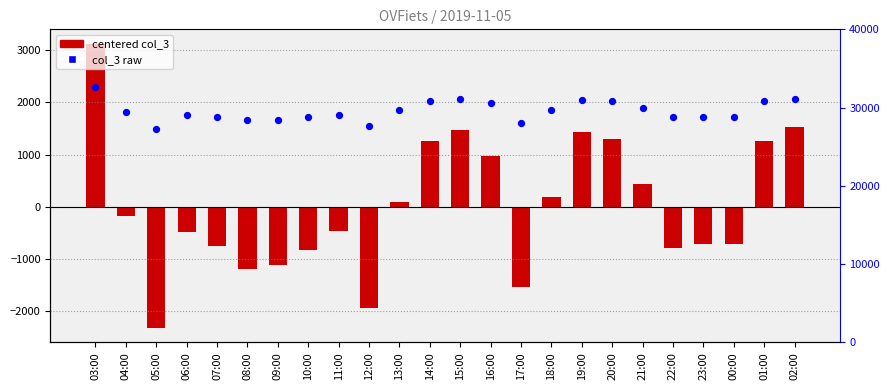

Is the value of col_3 raw at 20:00 greater than the value of col_3 at 21:00?

Yes